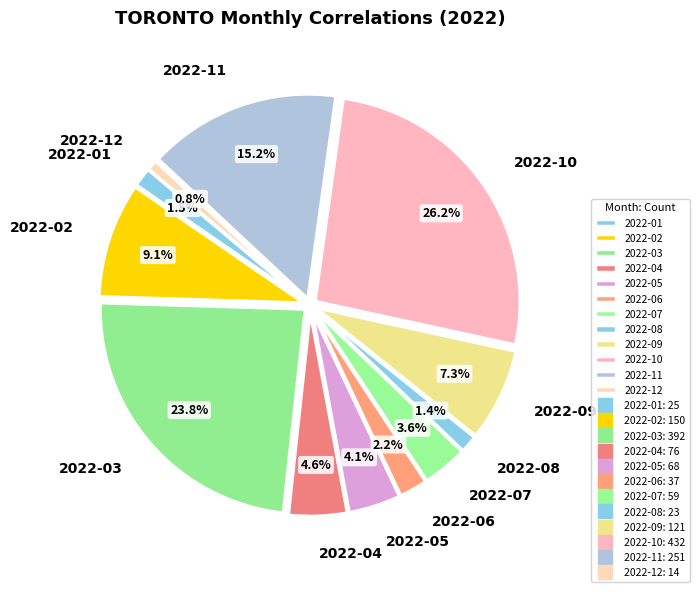

To the nearest percent, what is the difference between the 2022-09 and 2022-04 slice percentages?

3%